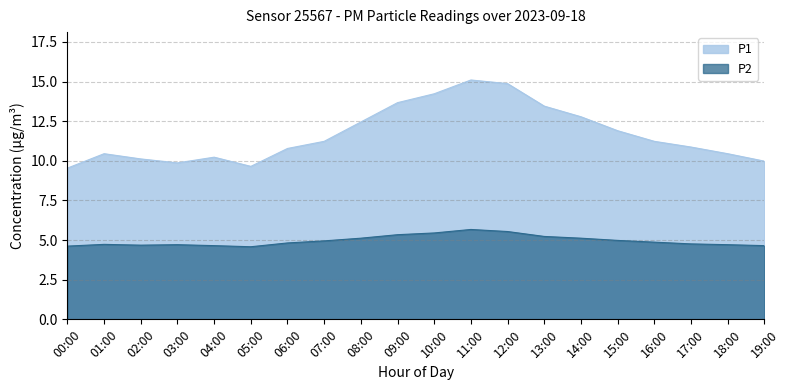

What is the total value across all series at 01:00?

15.2